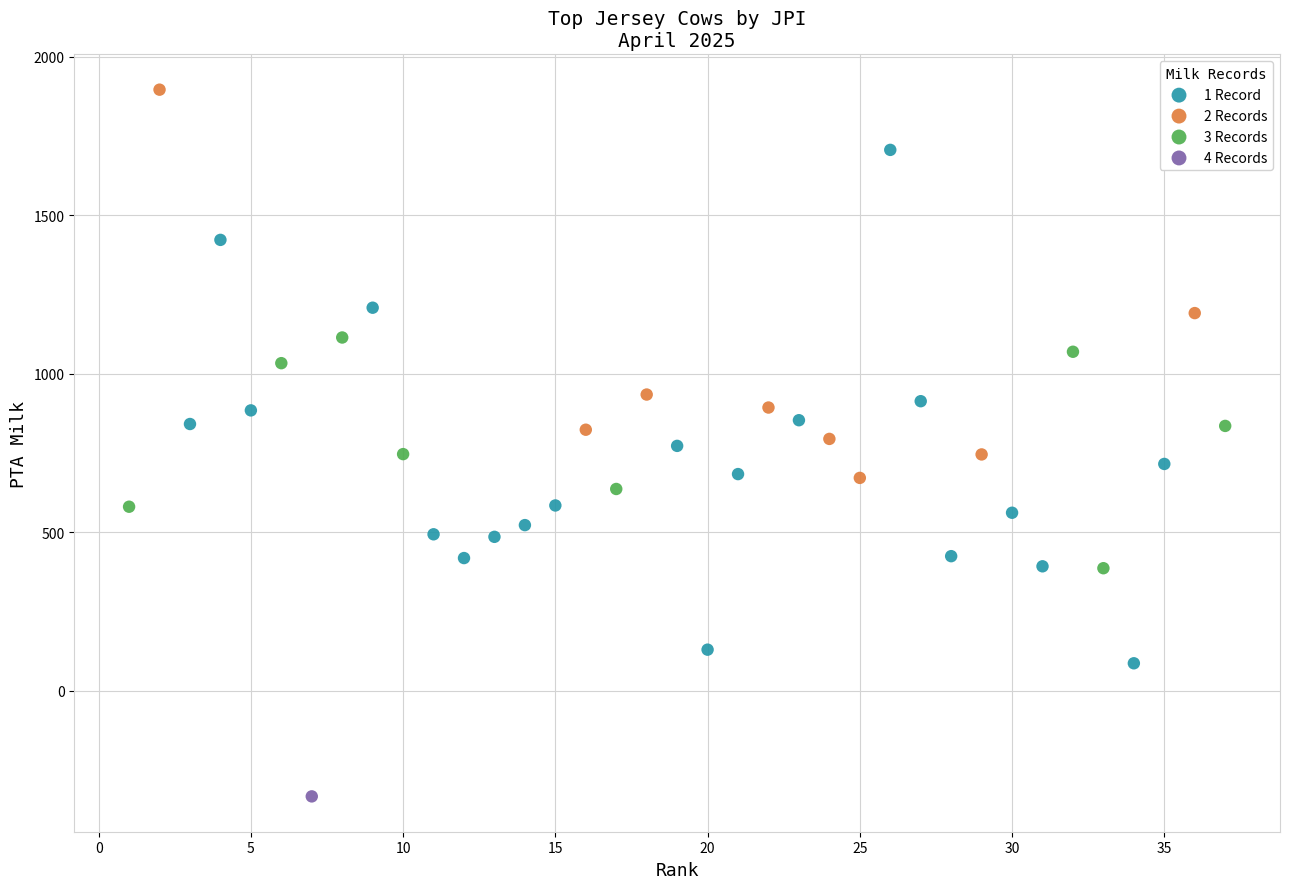

What are all the series names shown in the legend?

1 Record, 2 Records, 3 Records, 4 Records